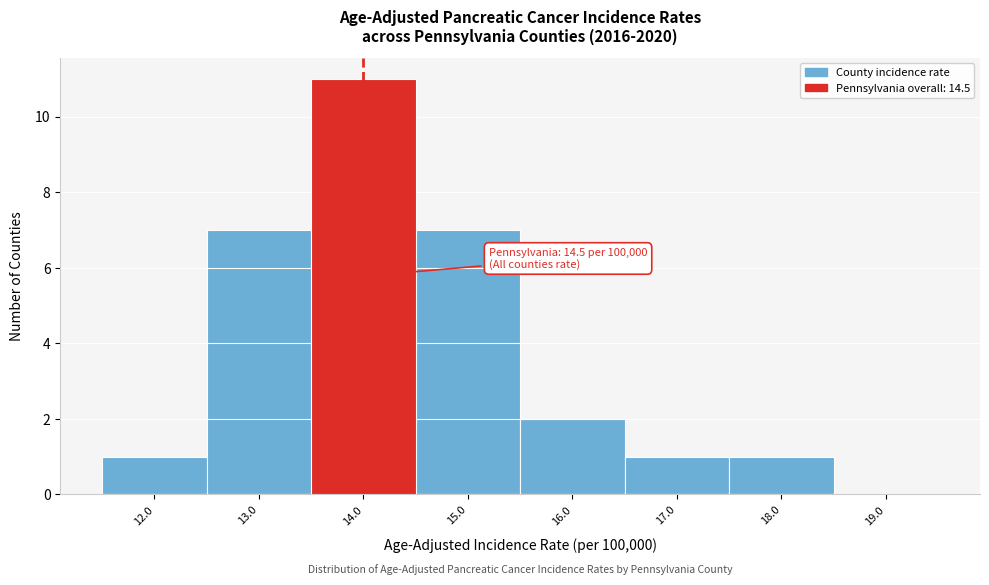

Reading right to left, what are all the values shown in this chart?

19.0=0	18.0=1	17.0=1	16.0=2	15.0=7	14.0=11	13.0=7	12.0=1